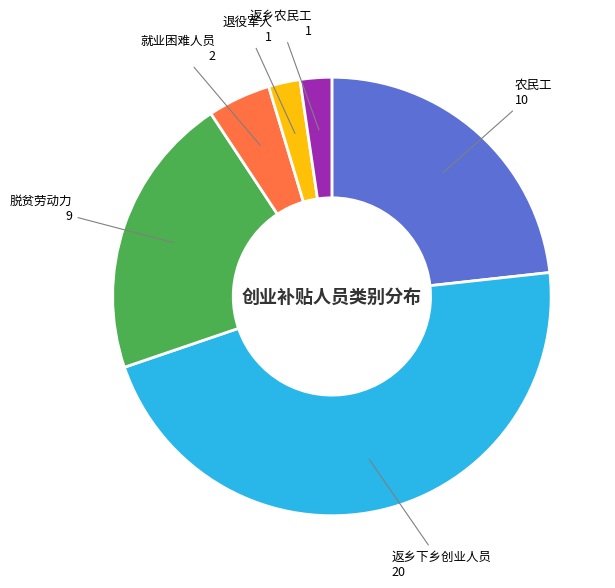

Does any single category account for the majority?

No